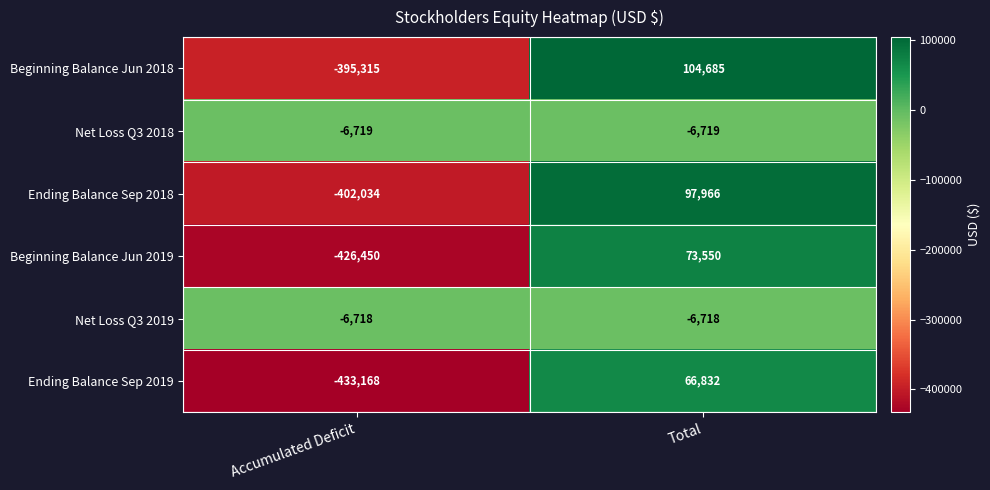

What is the spread (max minus min) of values at Accumulated Deficit?

426450